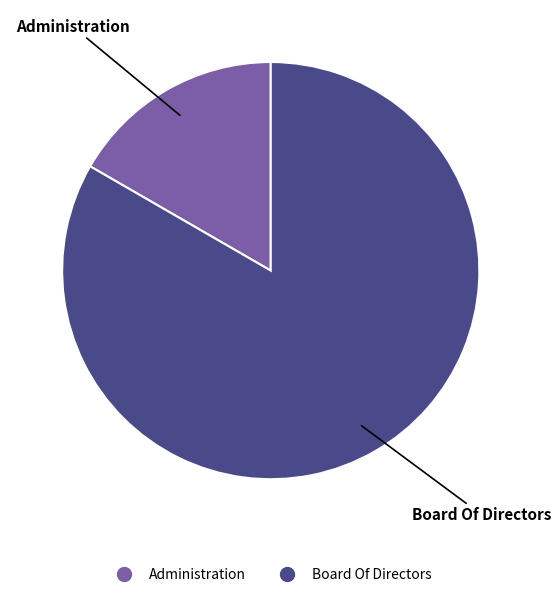

Rank the categories by value from lowest to highest.

Administration, Board Of Directors